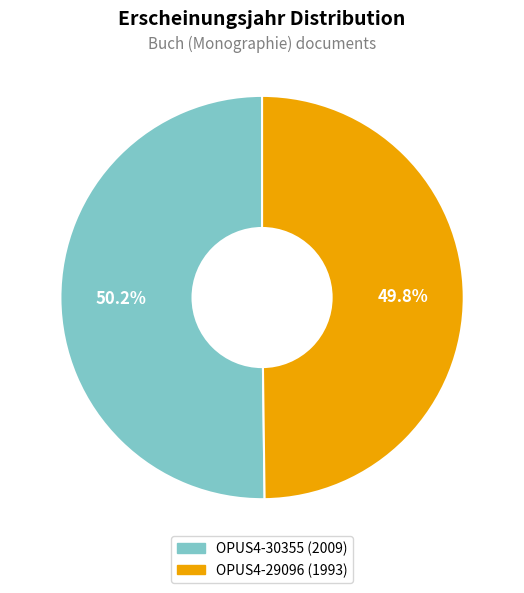

What percentage is NOT represented by OPUS4-29096 (1993)?

50.2%